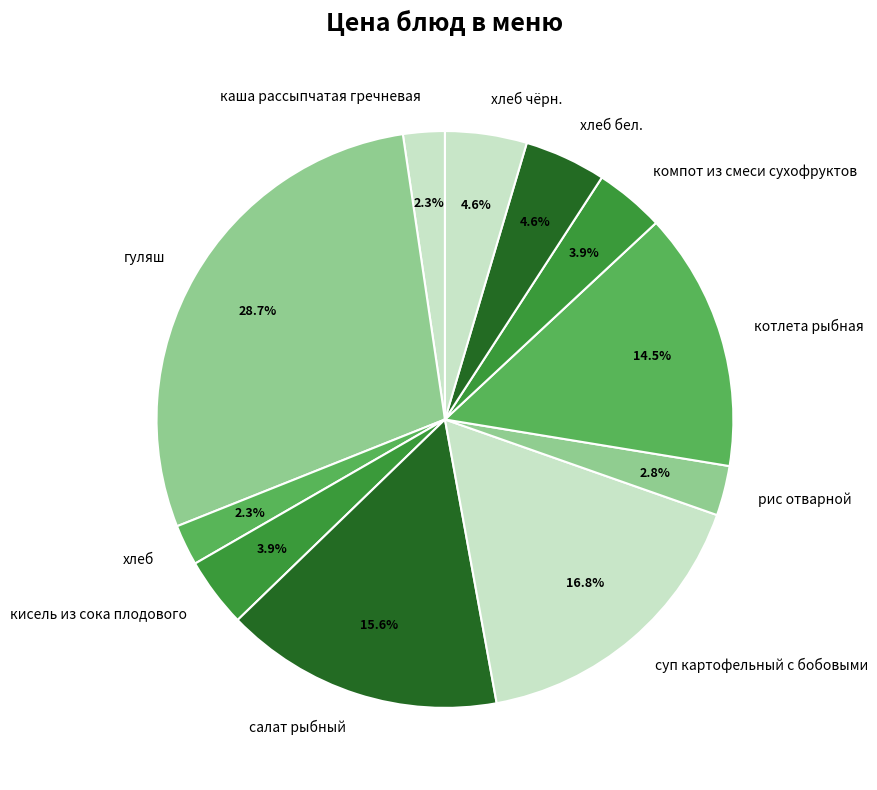

To the nearest percent, what percentage of the pie is кисель из сока плодового?

4%